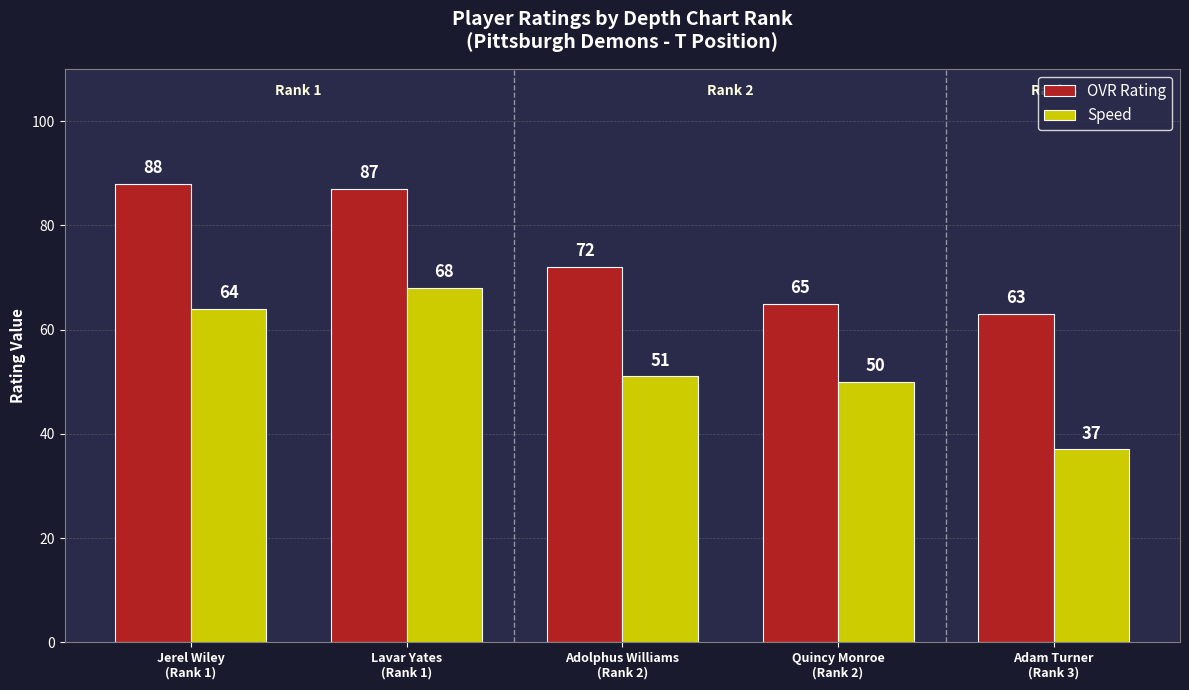

What is the sum of the OVR Rating values at Adolphus Williams
(Rank 2) and Jerel Wiley
(Rank 1)?

160